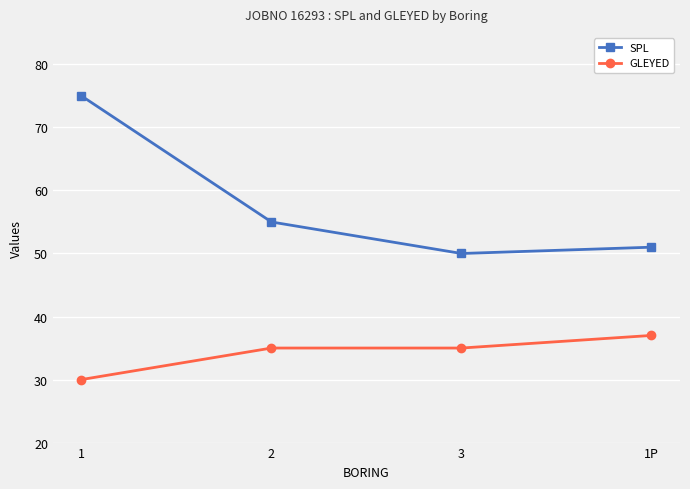

True or false: SPL and GLEYED cross at least once.

False